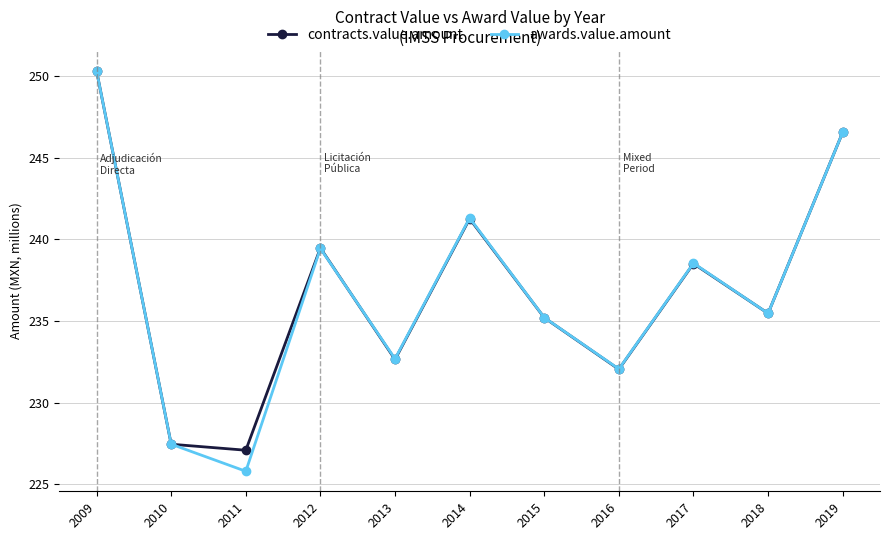

Where is contracts.value.amount nearest to the value 238?

2017